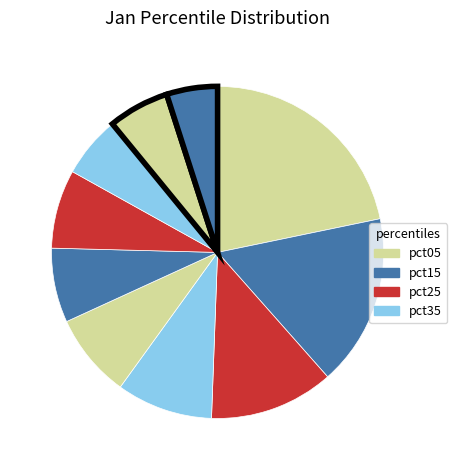

Count the number of slices in the pie.

10